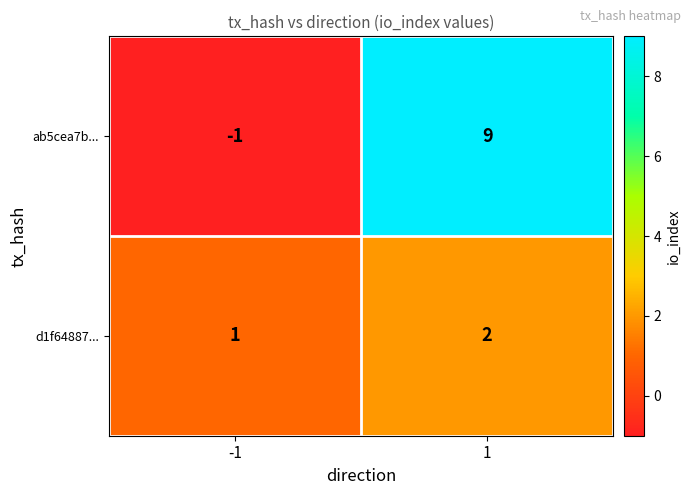

Reading right to left, transcribe all the data shown in this chart.

ab5cea7b...: 9	-1
d1f64887...: 2	1